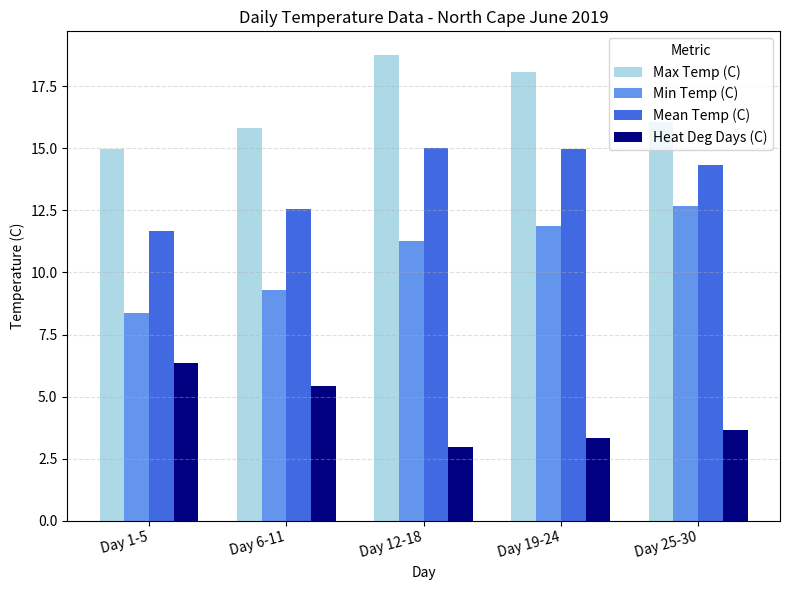

At which label is Mean Temp (C) closest to 13?

Day 6-11